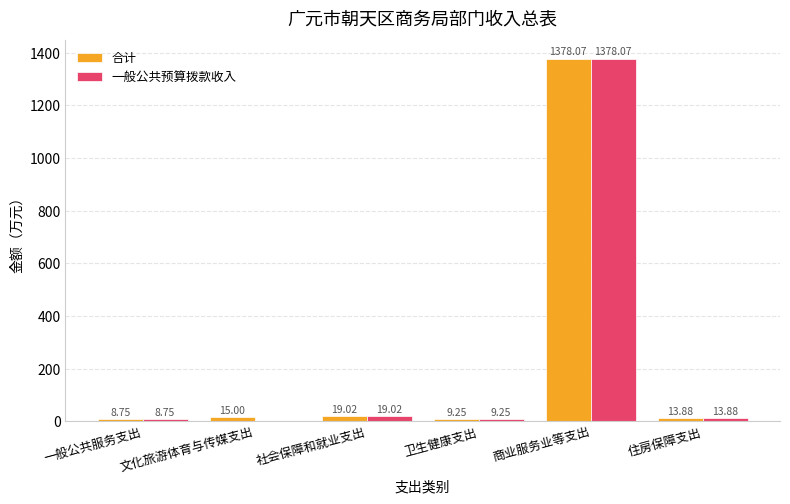

What is the total value across all series at 一般公共服务支出?

17.5